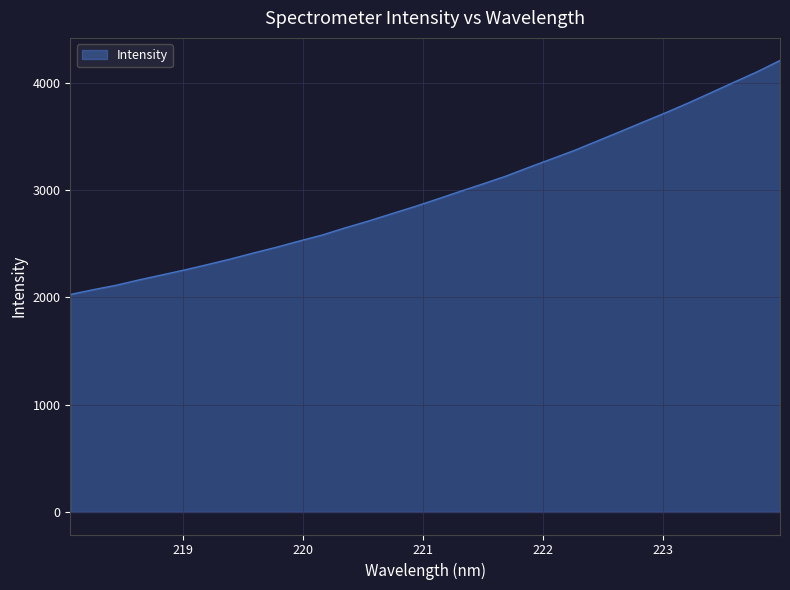

What is the greatest value displayed?

4206.8